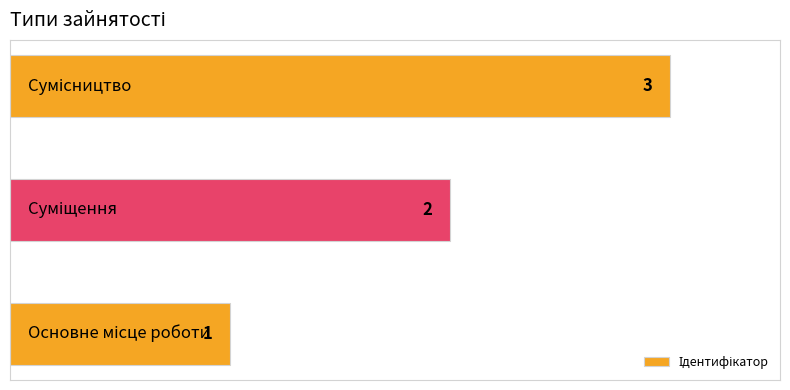

Count the number of categories in the chart.

3